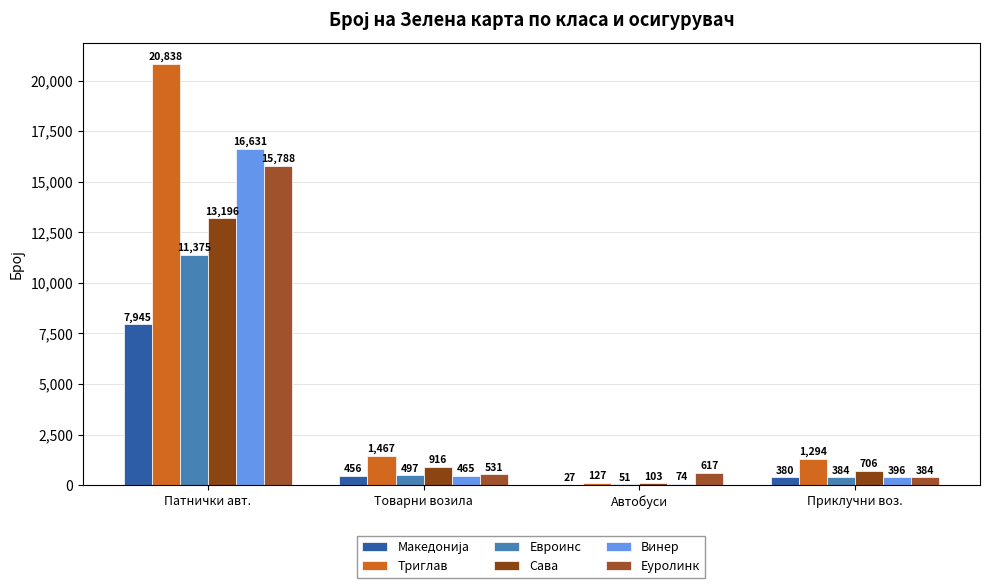

What is the label of the 3rd bar from the right?

Товарни возила